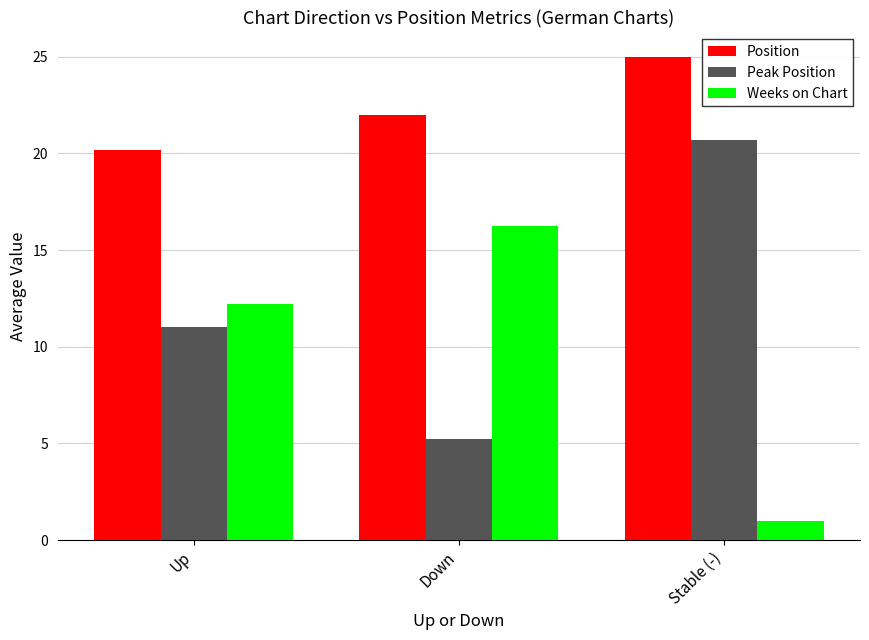

What is the label of the 3rd bar from the left?

Stable (-)